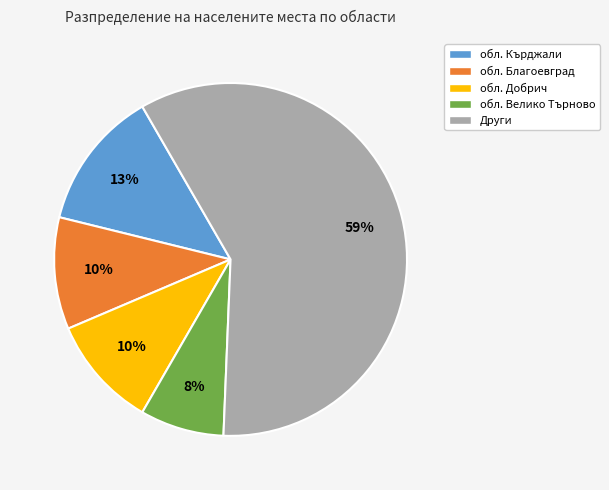

How many slices are in this pie chart?

5